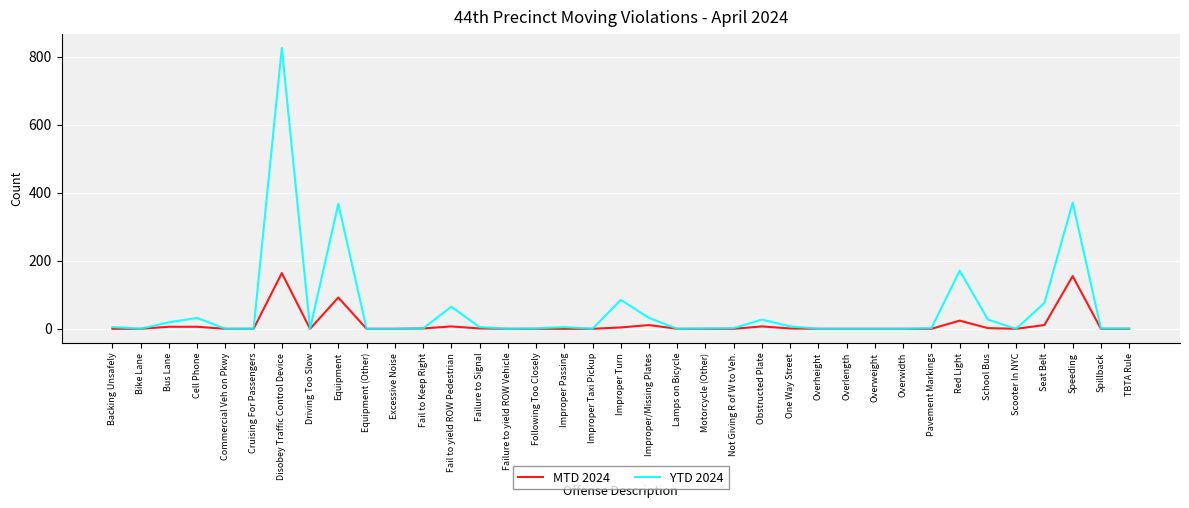

Is this an area chart (filled region under the line)?

No